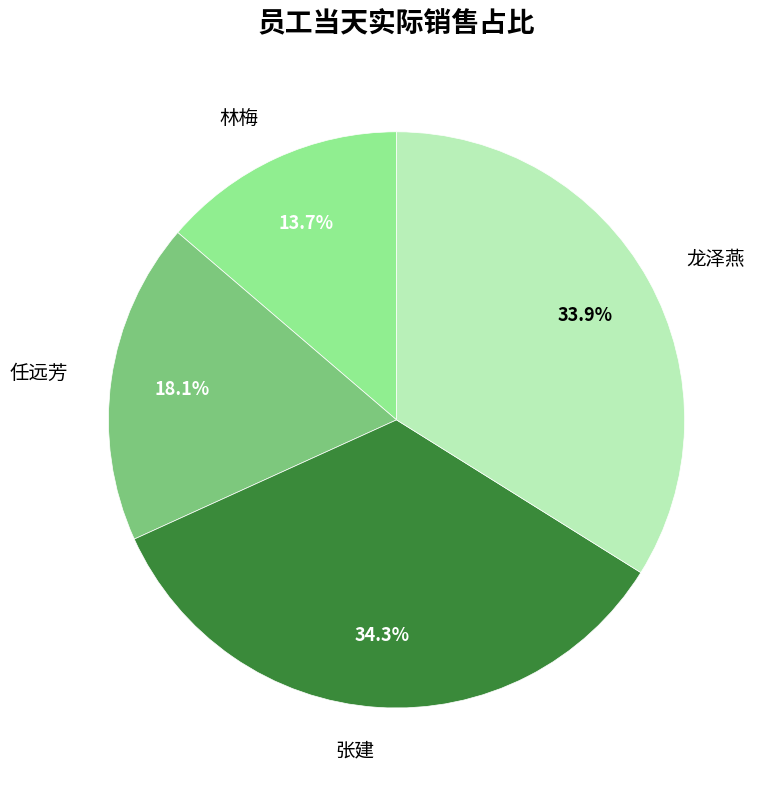

Is 任远芳 the majority of the pie?

No